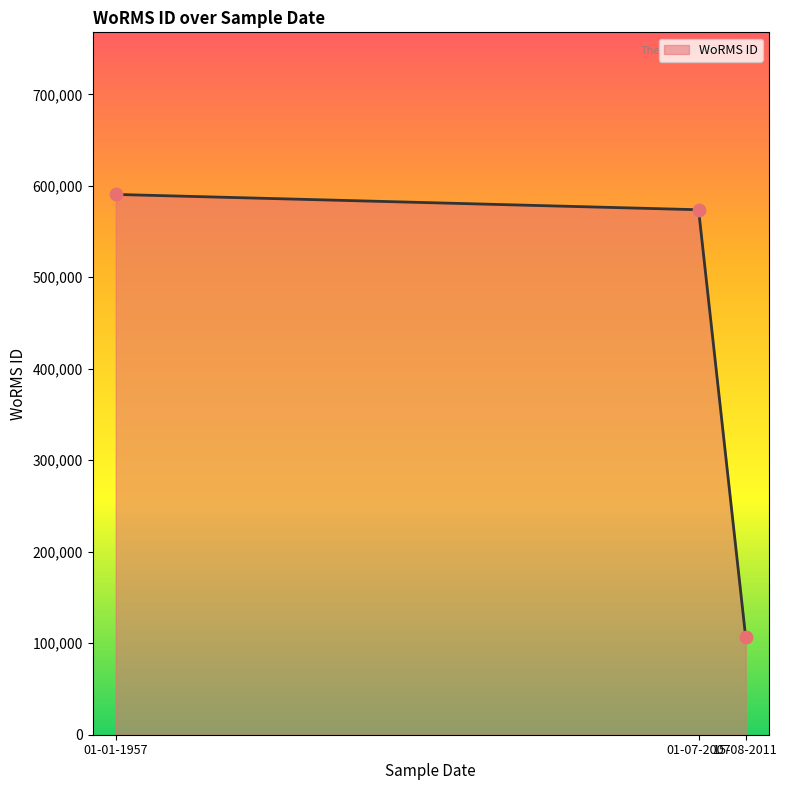

What is the change in value from 01-01-1957 to 01-07-2007?

-16747